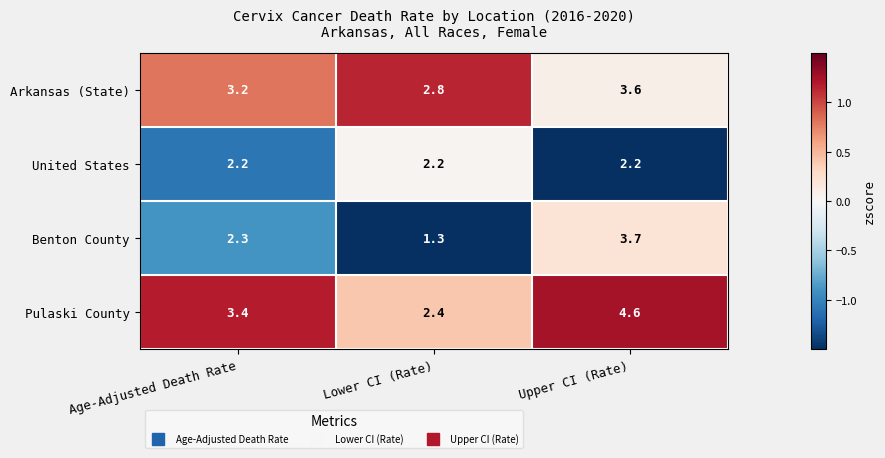

At which category does the chart reach its peak across all series?

Upper CI (Rate)